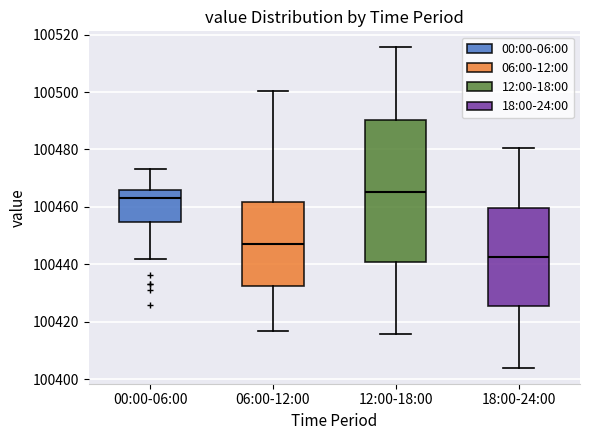

Comparing the boxes themselves (not the whiskers), which one is the tallest?

12:00-18:00